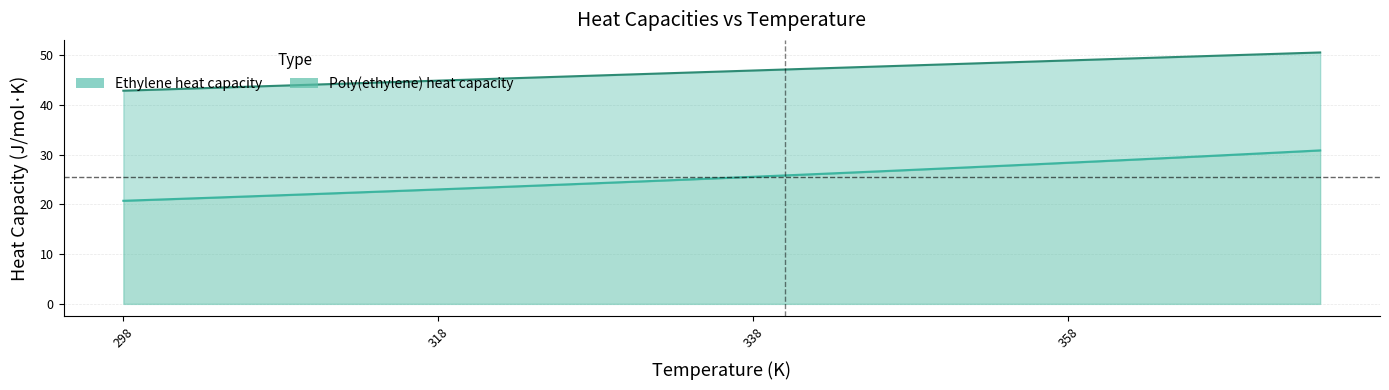

How many series are shown in this chart?

2